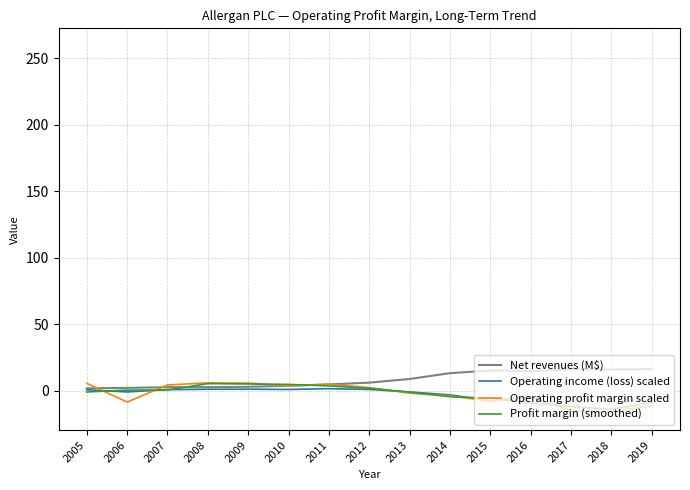

What is the value of the Operating income (loss) scaled point at the 1st from the left?

0.6